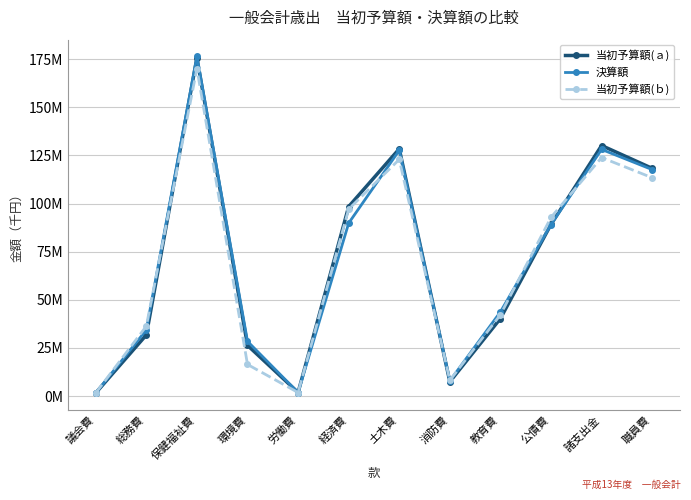

Is the value of 決算額 at 教育費 greater than the value of 当初予算額(ａ) at 教育費?

Yes